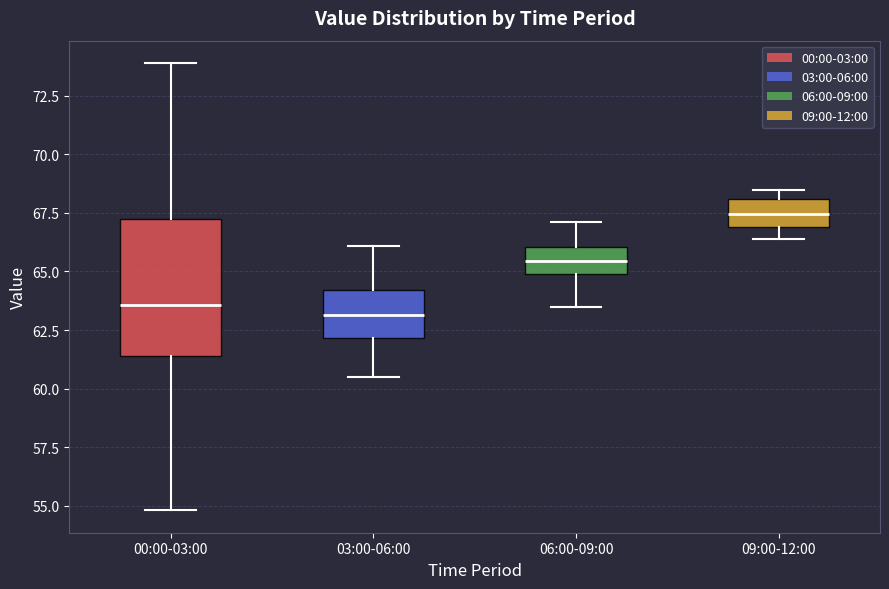

Reading left to right, read every box against the y-axis: the position of its median line, the range the box covers, and the ends of its whiskers. The values are not printed on the chart, so give them approximately, as read against the axis.

00:00-03:00: median 63.5, box 61.5 to 67.5, whiskers 55.0 to 74.0
03:00-06:00: median 63.0, box 62.0 to 64.0, whiskers 60.5 to 66.0
06:00-09:00: median 65.5, box 65.0 to 66.0, whiskers 63.5 to 67.0
09:00-12:00: median 67.5, box 67.0 to 68.0, whiskers 66.5 to 68.5